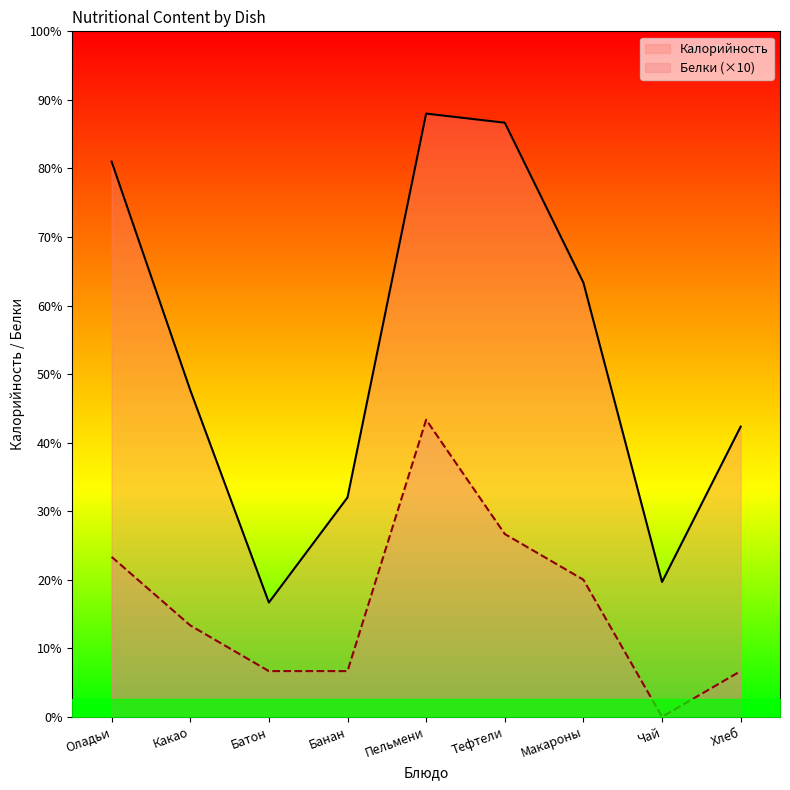

Is the value of Калорийность at Какао greater than the value of Белки at Тефтели?

Yes